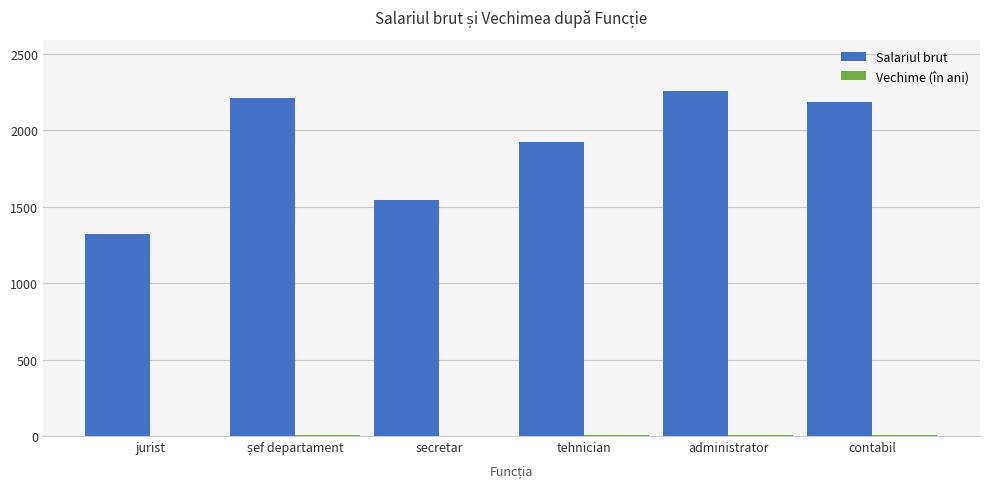

Are the bars grouped side by side (vs. stacked)?

Yes